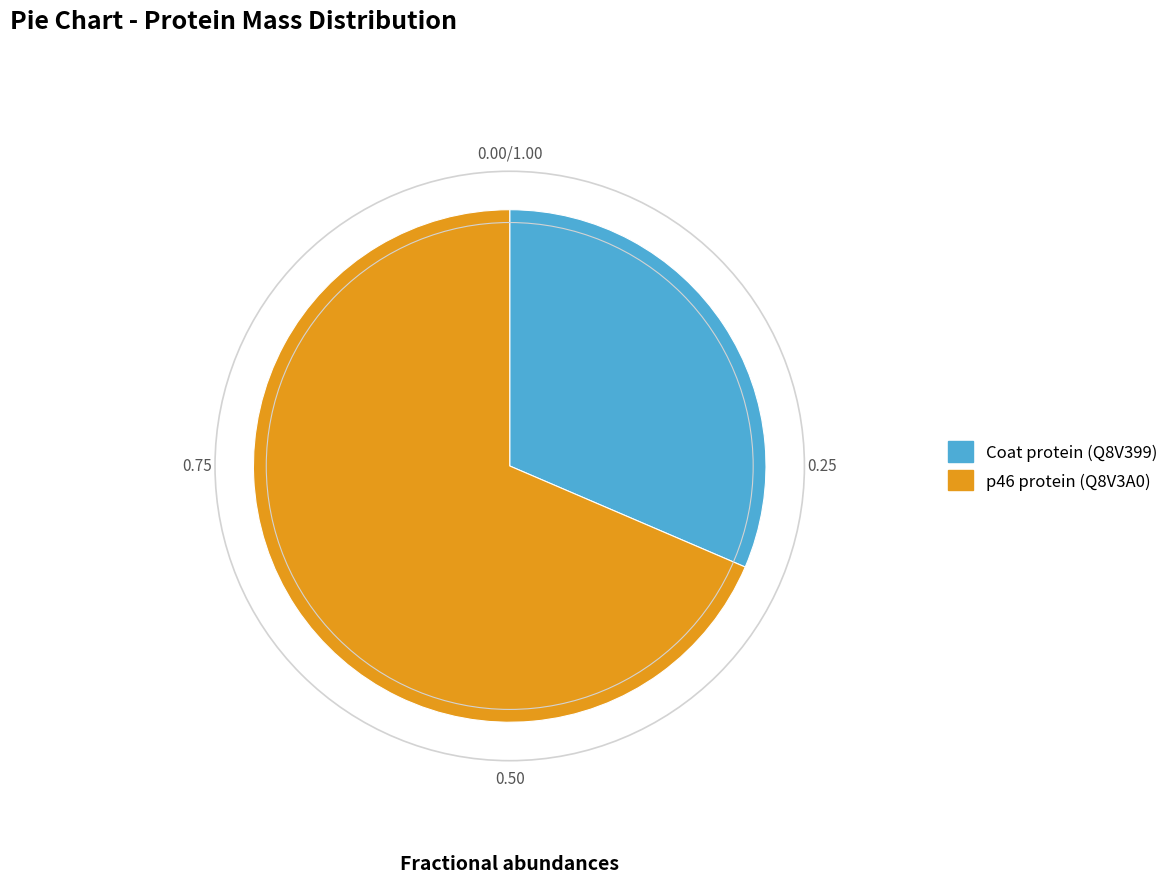

True or false: p46 protein (Q8V3A0) accounts for 69% of the total.

True